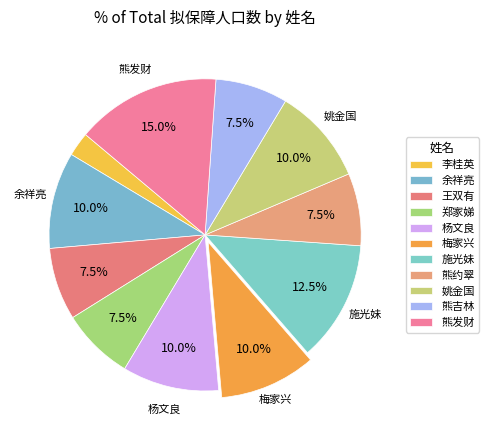

Is there any slice that represents more than half of the pie?

No